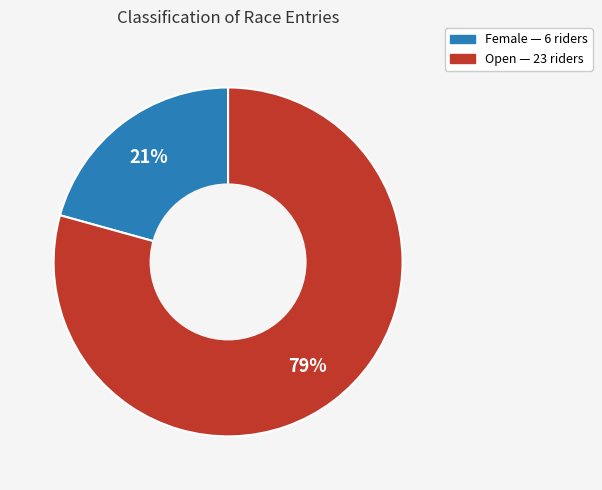

Approximately how many times larger is the value at Open compared to Female?

3.8